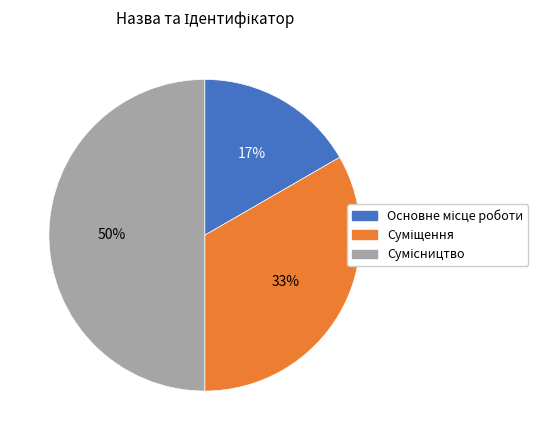

How many segments does this pie chart have?

3